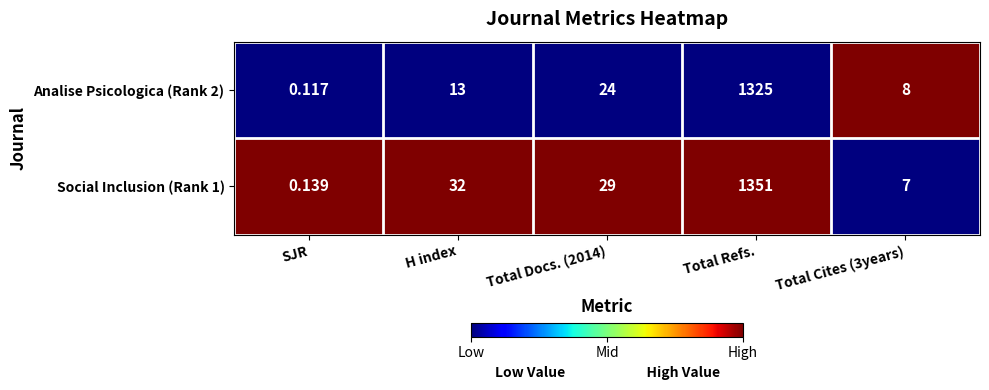

List the series in order of their overall mean, highest first.

Social Inclusion (Rank 1), Analise Psicologica (Rank 2)